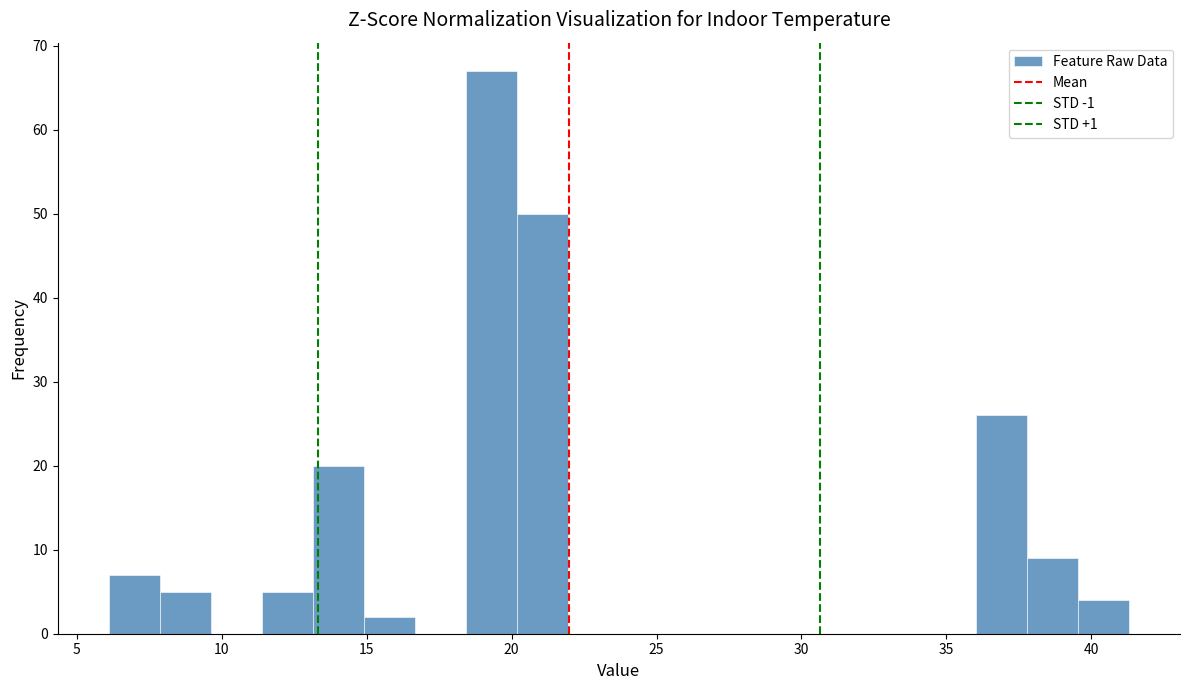

Around what value on the x-axis is the tallest bar? Give the approximate position of its centre, as read against the axis.

19.5